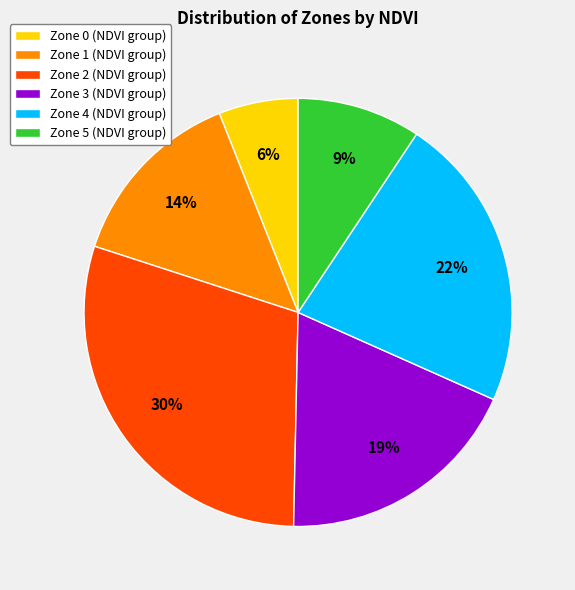

Do Zone 2 (NDVI group) and Zone 4 (NDVI group) together represent more than half of the pie?

Yes